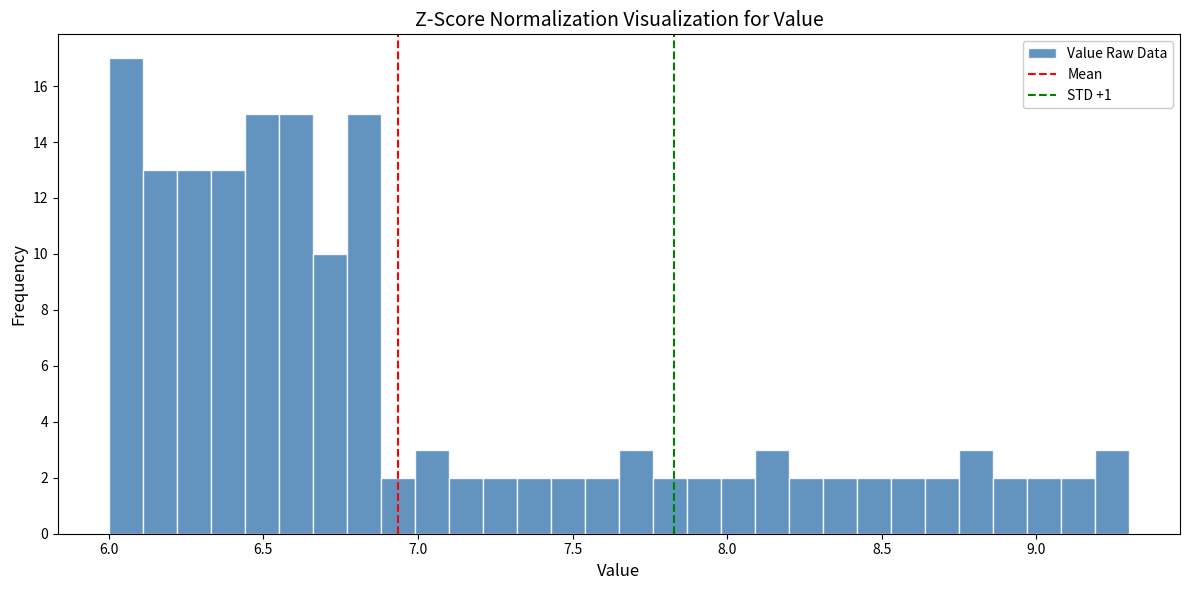

Read against the x-axis, roughly where is the centre of the tallest bar?

6.05